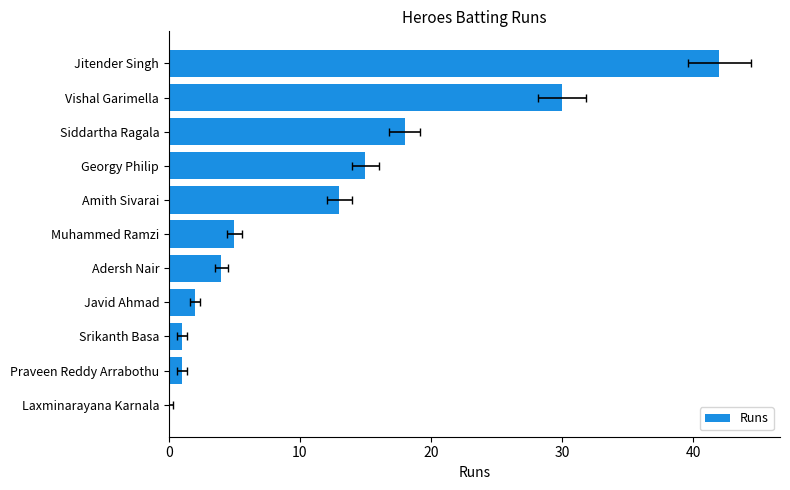

What is the maximum value shown in the chart?

42